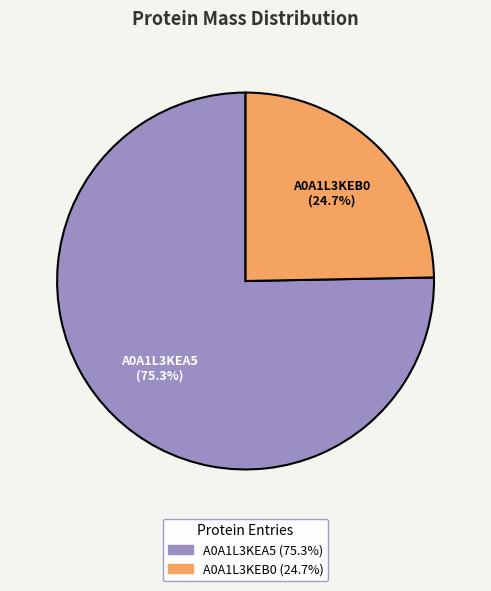

Does any single category account for the majority?

Yes